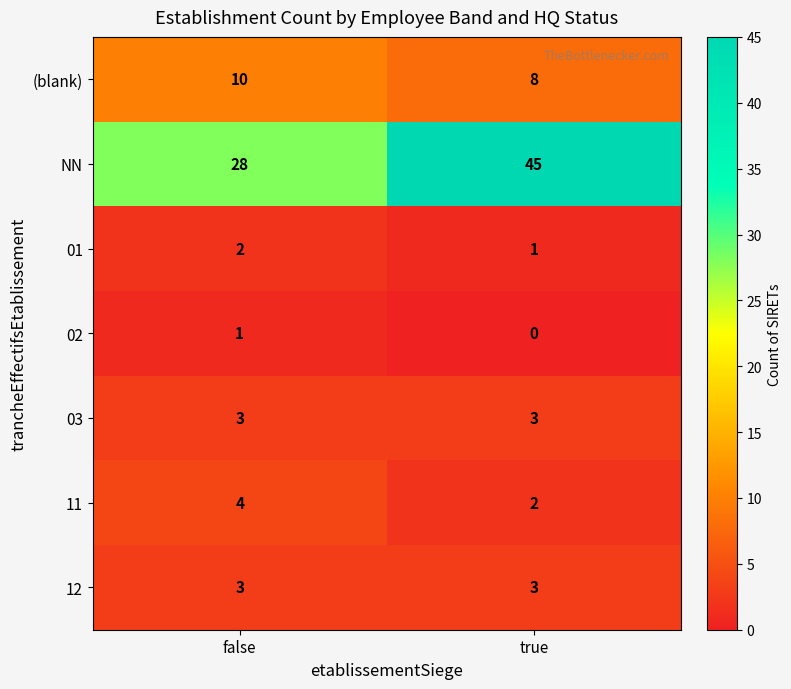

Reading left to right, list all the values displayed in this chart.

(blank): 10	8
NN: 28	45
01: 2	1
02: 1	0
03: 3	3
11: 4	2
12: 3	3